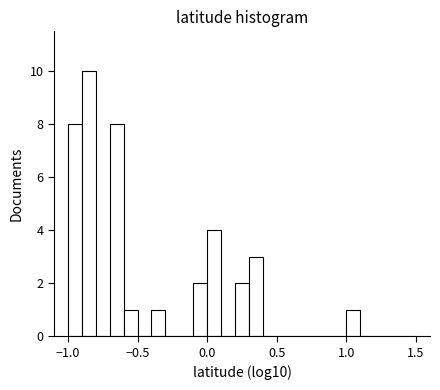

Read against the x-axis, roughly where is the centre of the tallest bar?

-0.85